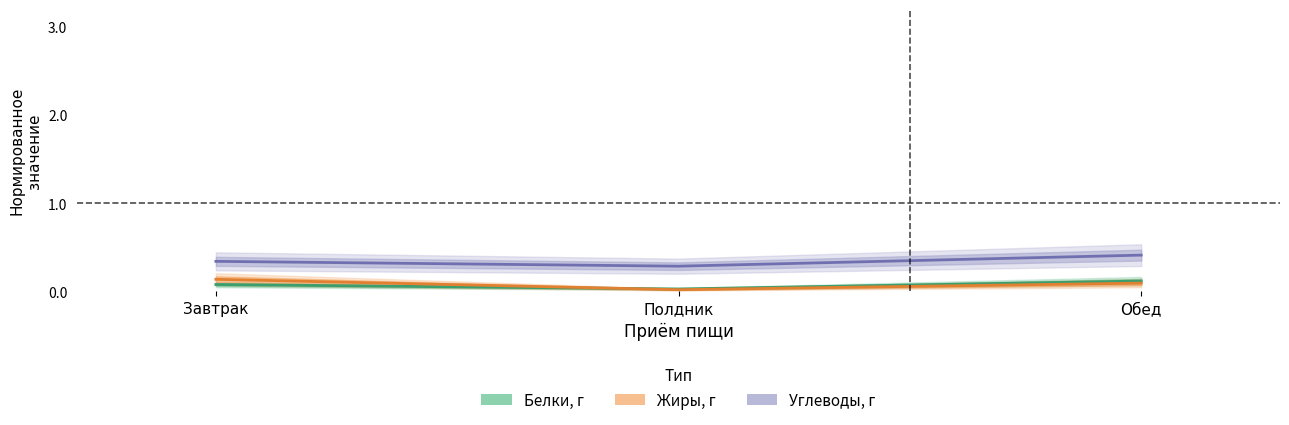

Reading right to left, transcribe all the data shown in this chart.

Углеводы, г: 0.4	0.3	0.3
Белки, г: 0.1	0.0	0.1
Жиры, г: 0.1	0.0	0.1